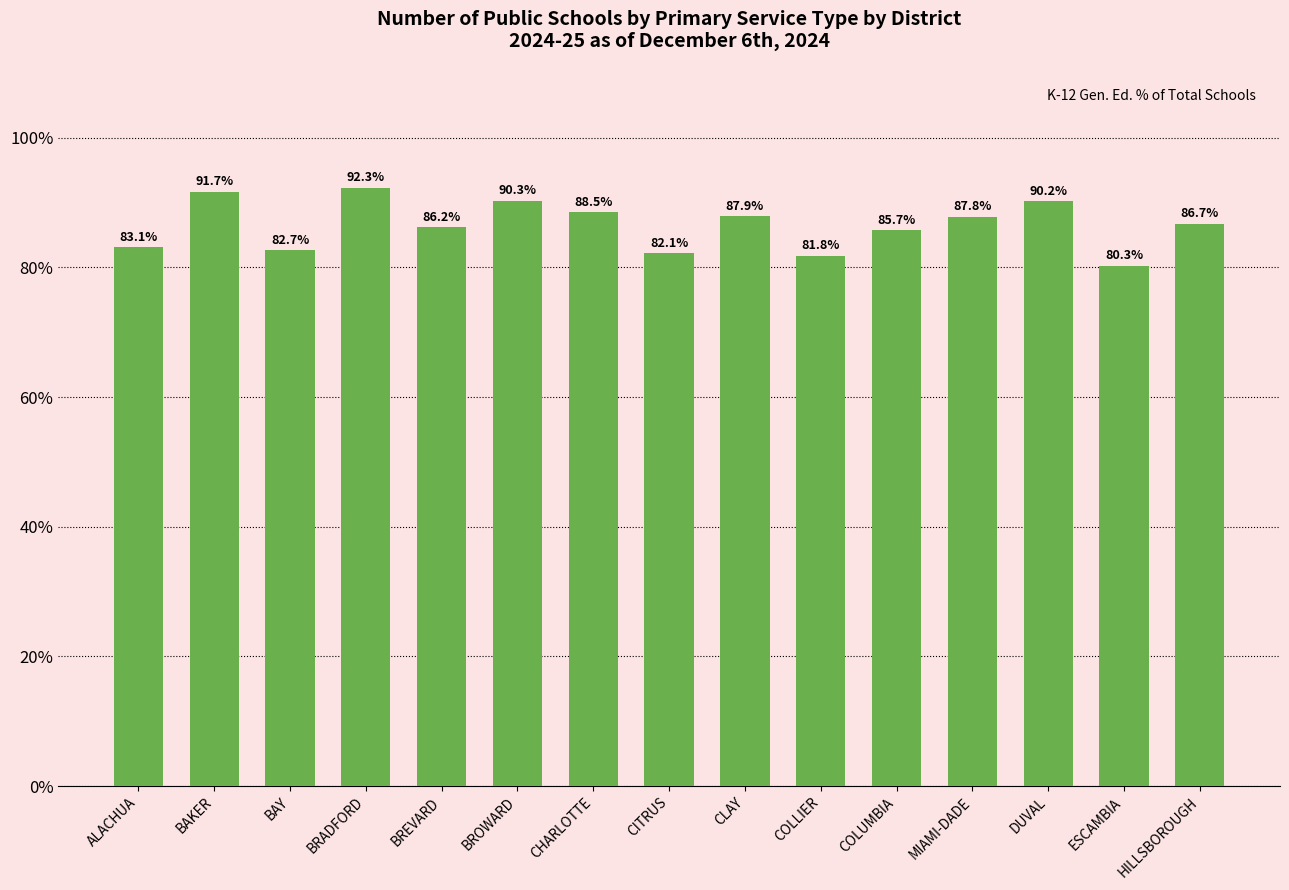

At which label does the data first exceed 86?

BAKER